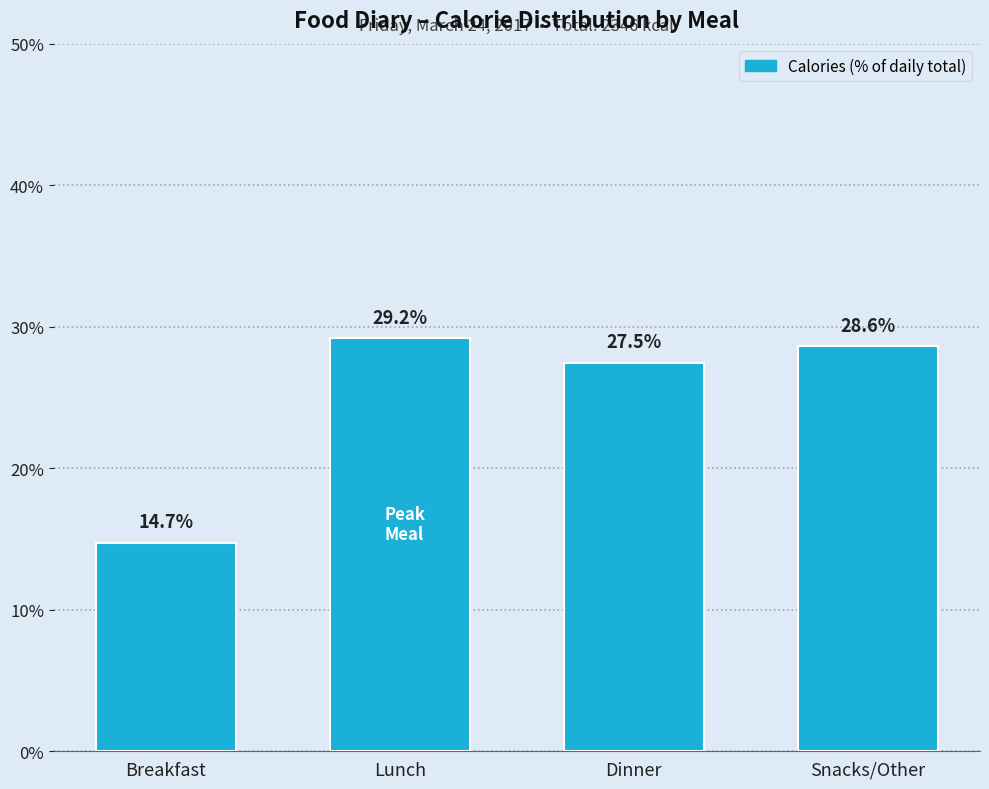

Reading left to right, list all the values displayed in this chart.

Breakfast=14.7	Lunch=29.2	Dinner=27.5	Snacks/Other=28.6